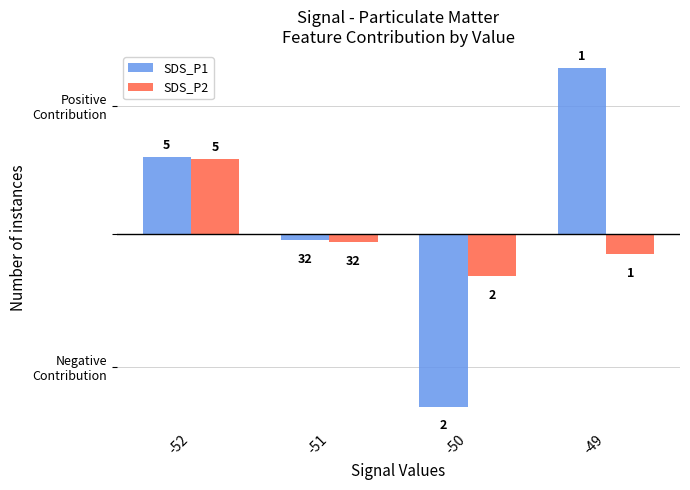

The value of SDS_P1 at -50 is -0.7. True or false?

True